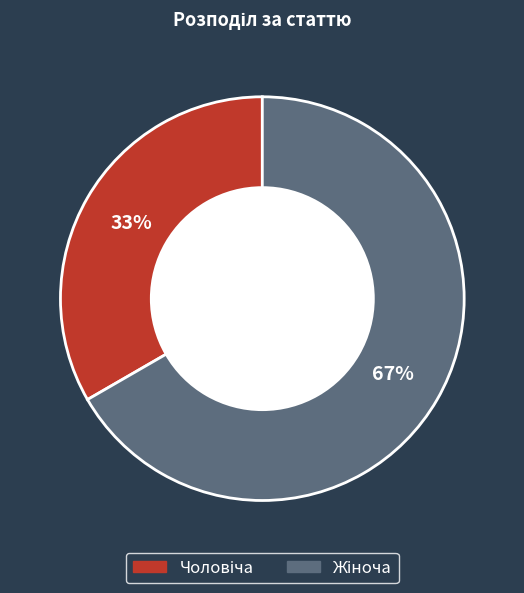

To the nearest percent, what is the average slice percentage?

50%